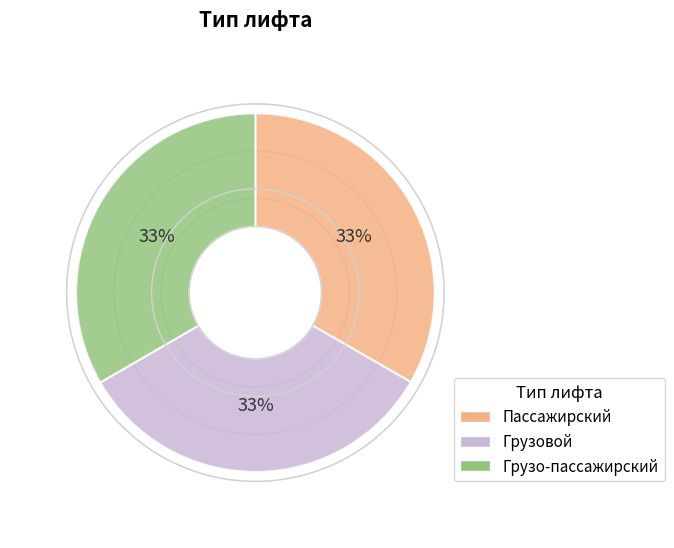

Do Грузо-пассажирский and Грузовой together represent more than half of the pie?

Yes